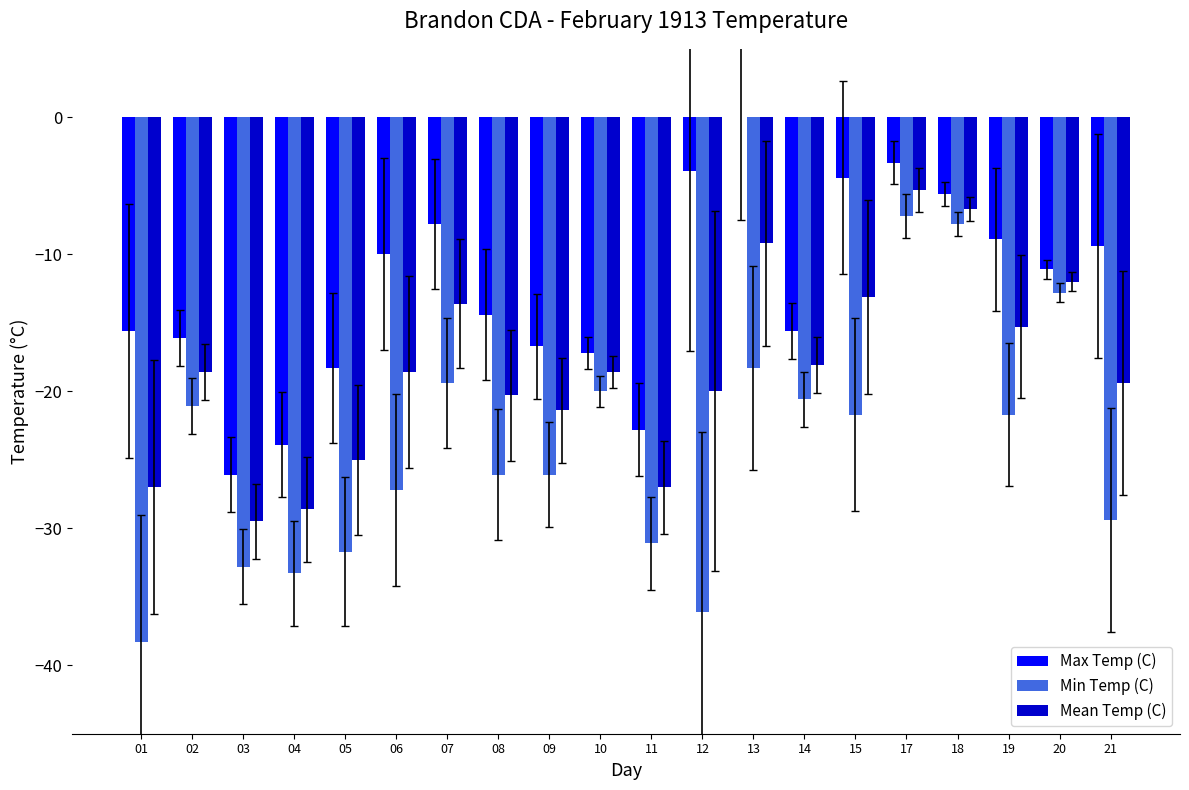

Reading left to right, extract all data points from this chart.

Max Temp (C): -15.6	-16.1	-26.1	-23.9	-18.3	-10.0	-7.8	-14.4	-16.7	-17.2	-22.8	-3.9	0.0	-15.6	-4.4	-3.3	-5.6	-8.9	-11.1	-9.4
Min Temp (C): -38.3	-21.1	-32.8	-33.3	-31.7	-27.2	-19.4	-26.1	-26.1	-20.0	-31.1	-36.1	-18.3	-20.6	-21.7	-7.2	-7.8	-21.7	-12.8	-29.4
Mean Temp (C): -27.0	-18.6	-29.5	-28.6	-25.0	-18.6	-13.6	-20.3	-21.4	-18.6	-27.0	-20.0	-9.2	-18.1	-13.1	-5.3	-6.7	-15.3	-12.0	-19.4